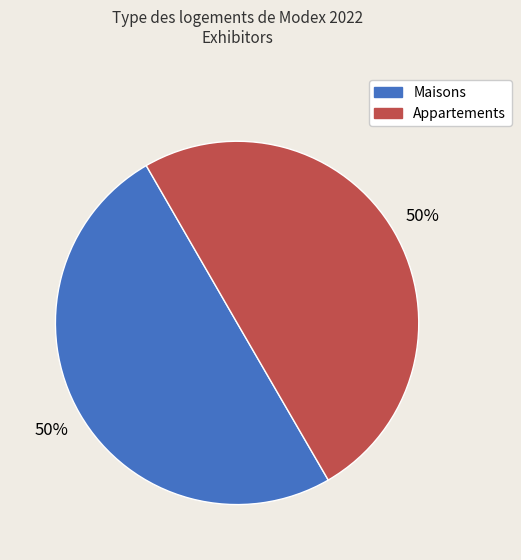

To the nearest percent, what is the average slice percentage?

50%